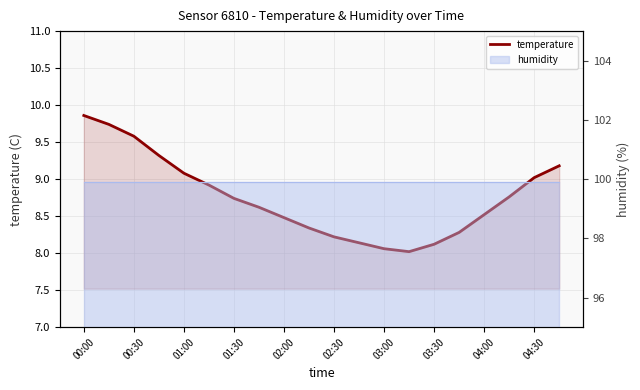

At which category does the data reach its first local valley?

13